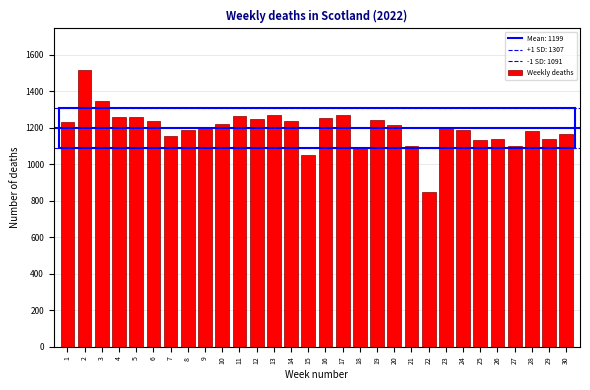

How many categories are shown in the chart?

30